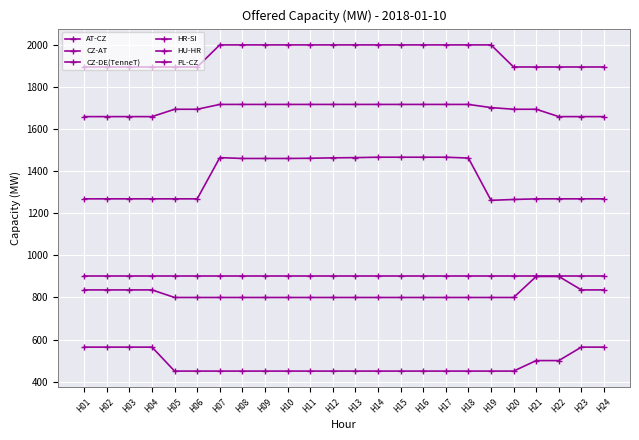

Reading left to right, extract all data points from this chart.

AT-CZ: 564	564	564	564	450	450	450	450	450	450	450	450	450	450	450	450	450	450	450	450	500	500	564	564
CZ-AT: 836	836	836	836	800	800	800	800	800	800	800	800	800	800	800	800	800	800	800	800	900	900	836	836
CZ-DE(TenneT): 1660	1660	1660	1660	1695	1695	1718	1718	1718	1718	1718	1718	1718	1718	1718	1718	1718	1718	1703	1695	1695	1660	1660	1660
HR-SI: 1896	1896	1896	1896	1896	1896	2001	2001	2001	2001	2001	2001	2001	2001	2001	2001	2001	2001	2001	1896	1896	1896	1896	1896
HU-HR: 1269	1269	1269	1269	1269	1269	1465	1461	1461	1461	1462	1464	1465	1467	1467	1467	1467	1463	1262	1266	1269	1269	1269	1269
PL-CZ: 900	900	900	900	900	900	900	900	900	900	900	900	900	900	900	900	900	900	900	900	900	900	900	900